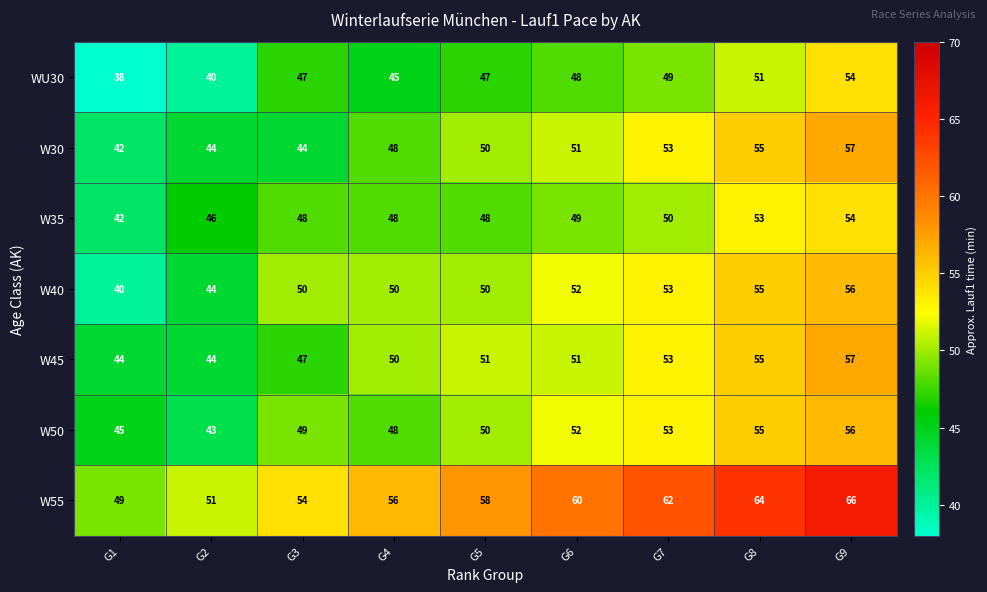

Which series has the largest total across all categories?

W55